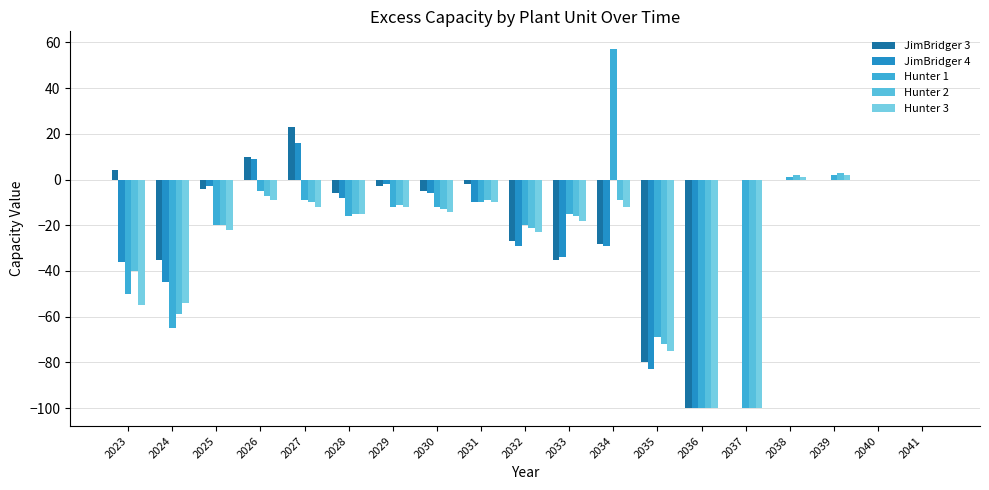

Does the chart contain stacked bars?

No